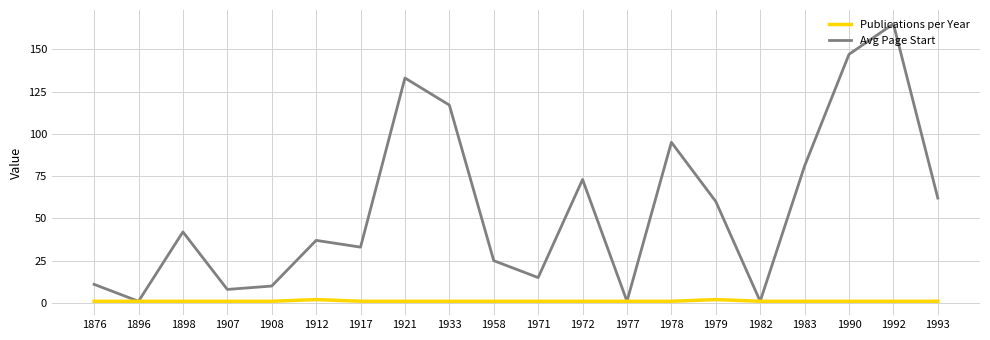

True or false: Avg Page Start has more than 0 points higher than both neighbors.

True